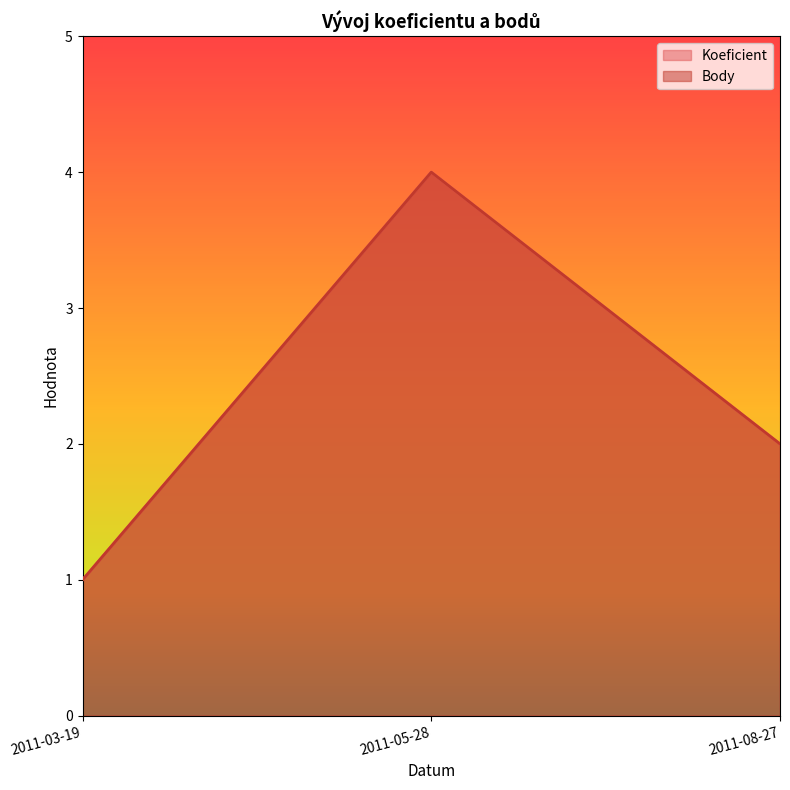

Between 2011-08-27 and 2011-03-19, which is larger?

2011-08-27